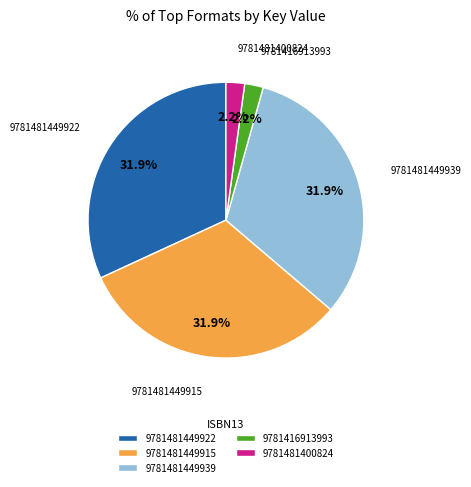

Approximately how many times larger is the value at 9781416913993 compared to 9781481400824?

1.0